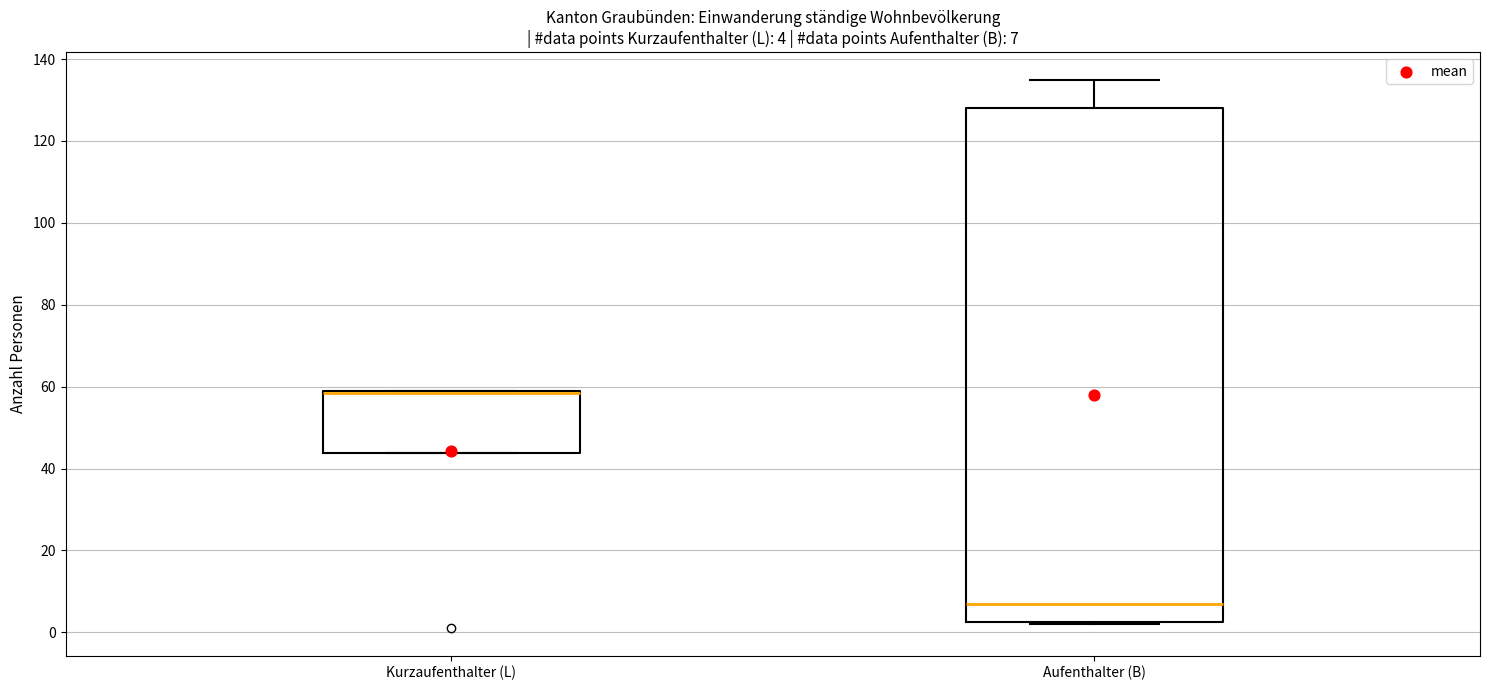

Which box is the tallest, from its lower edge to its upper edge?

Aufenthalter (B)